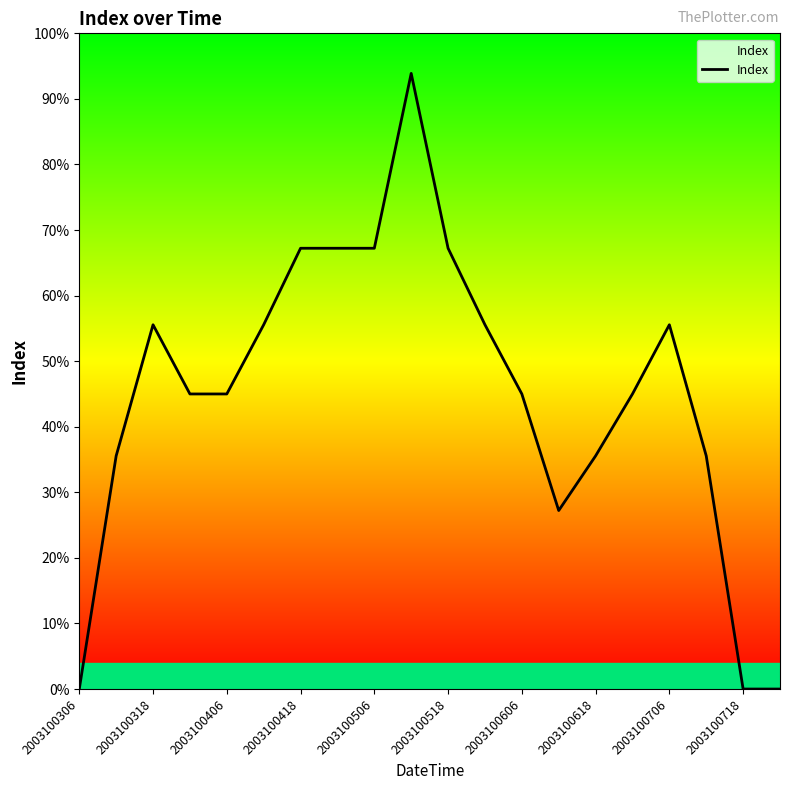

Does the chart display data point markers on the line(s)?

No